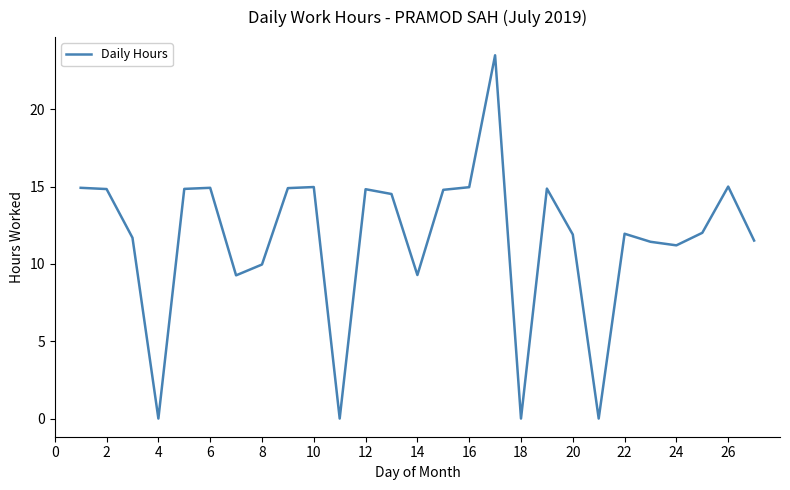

What is the maximum value shown in the chart?

23.5